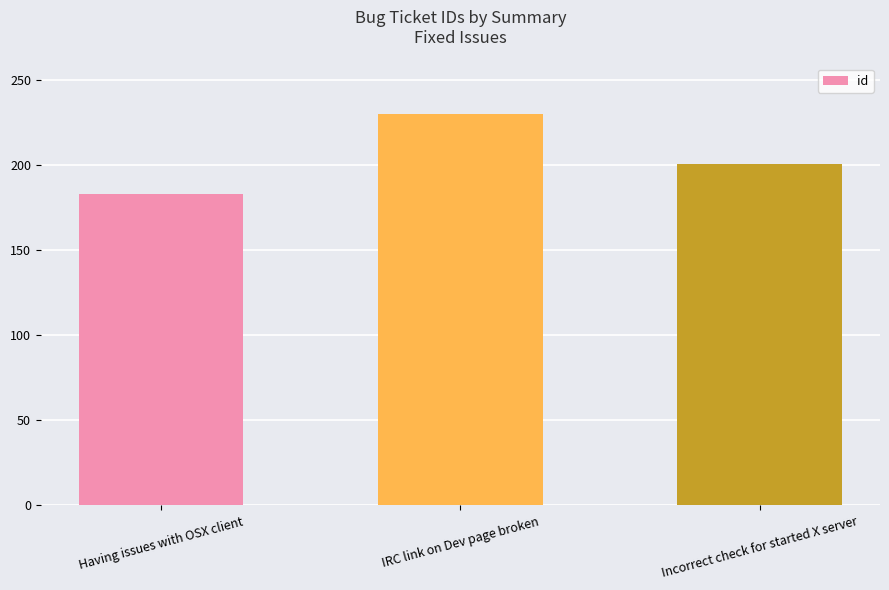

Count the number of categories in the chart.

3